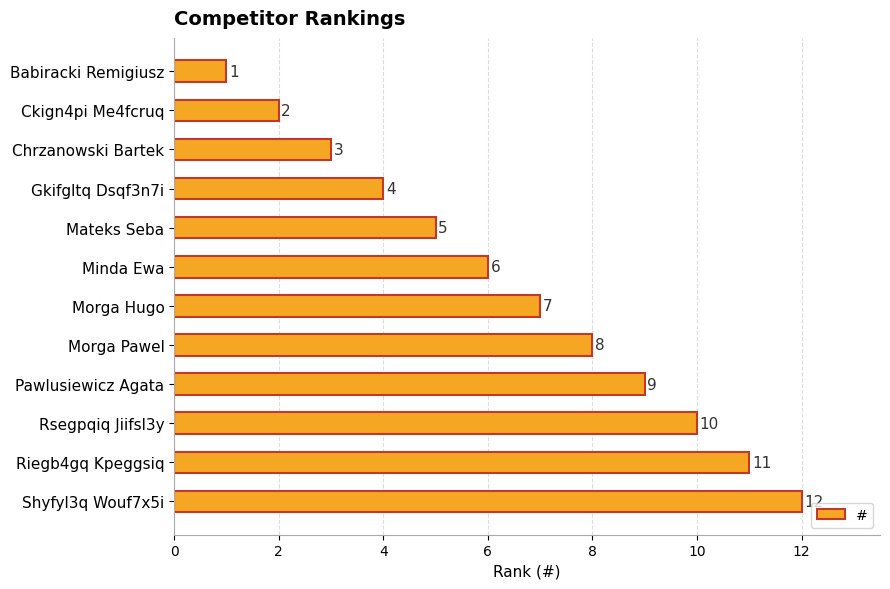

What is the ratio of the value at Mateks Seba to the value at Riegb4gq Kpeggsiq?

0.5